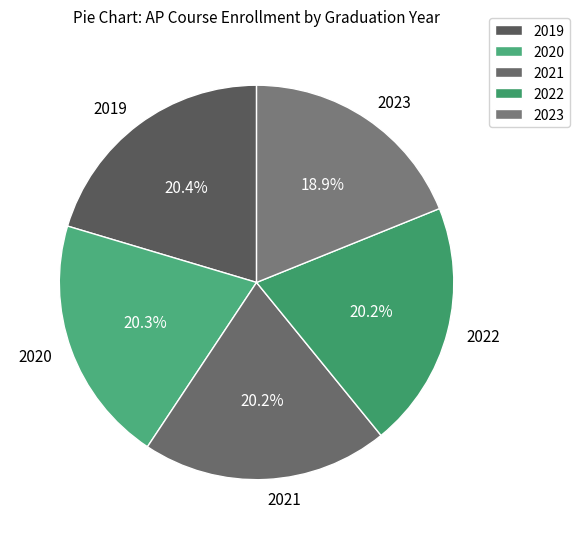

To the nearest percent, what percentage of the pie is 2022?

20%